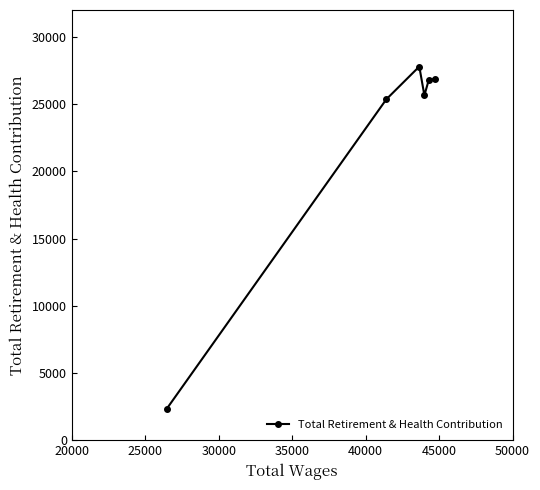

What is the minimum value shown in the chart?

2352